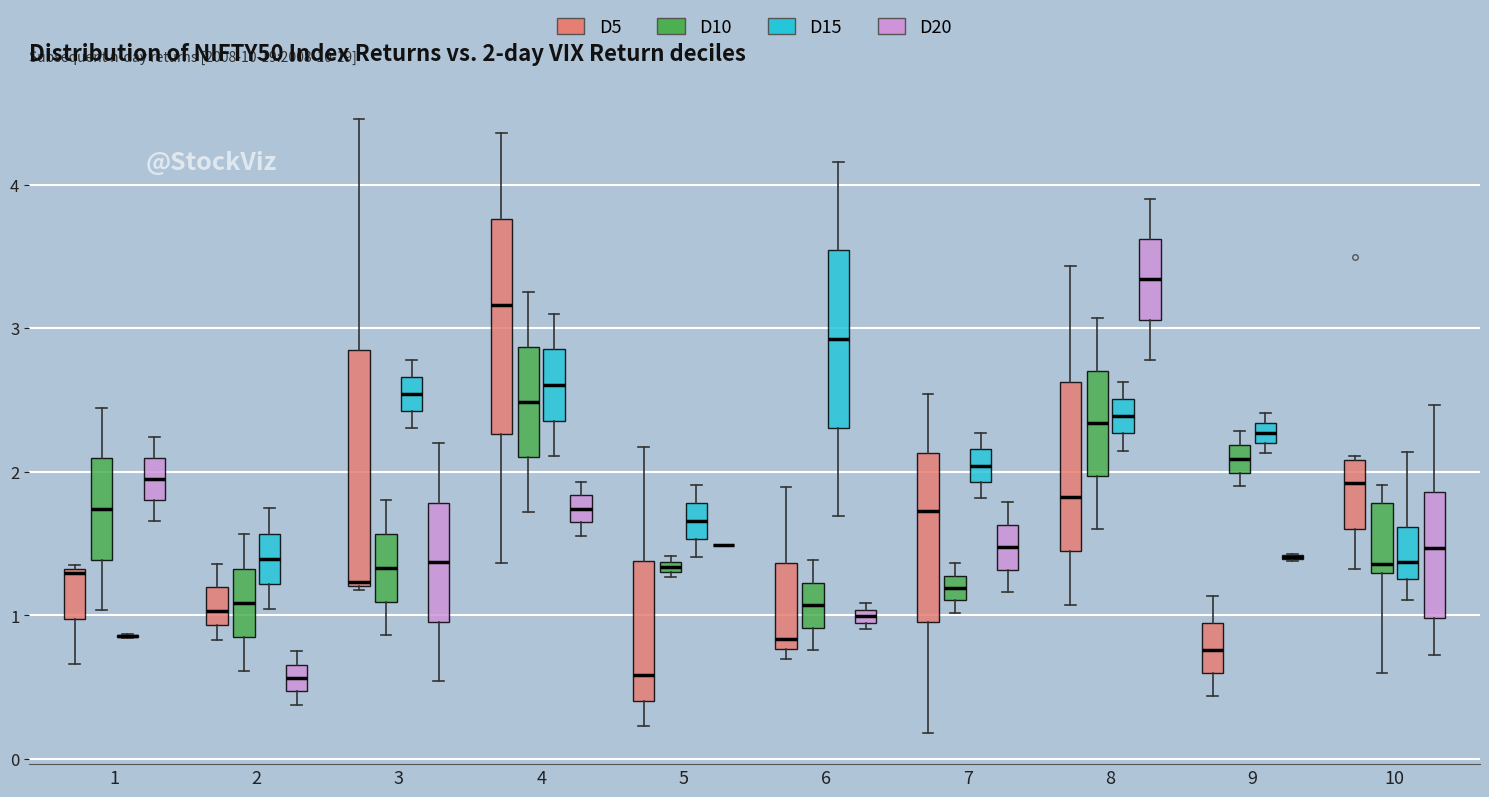

Which box is the tallest, from its lower edge to its upper edge?

3 (D5)